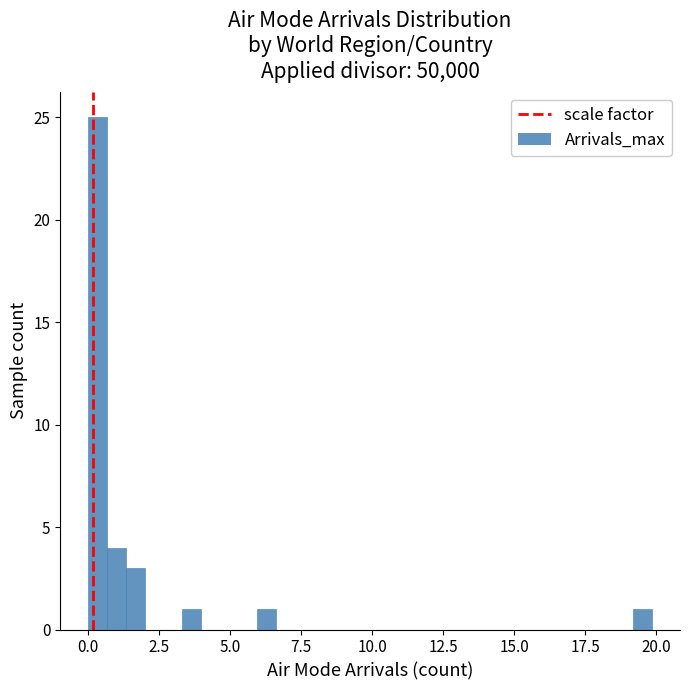

Read against the x-axis, roughly where is the centre of the tallest bar?

0.5